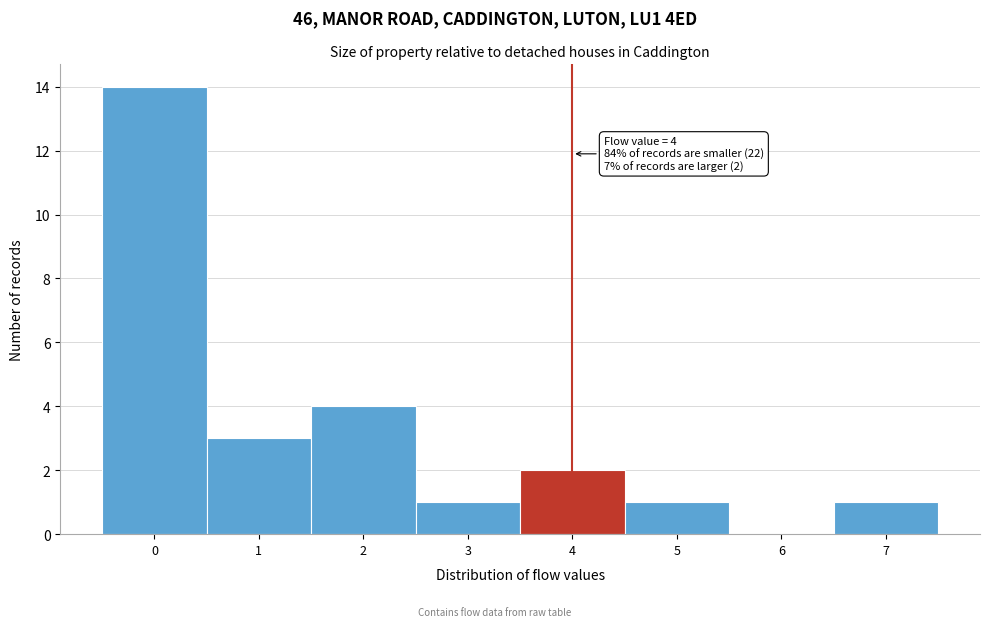

Which range on the x-axis has the tallest bar?

-0.5 to 0.5